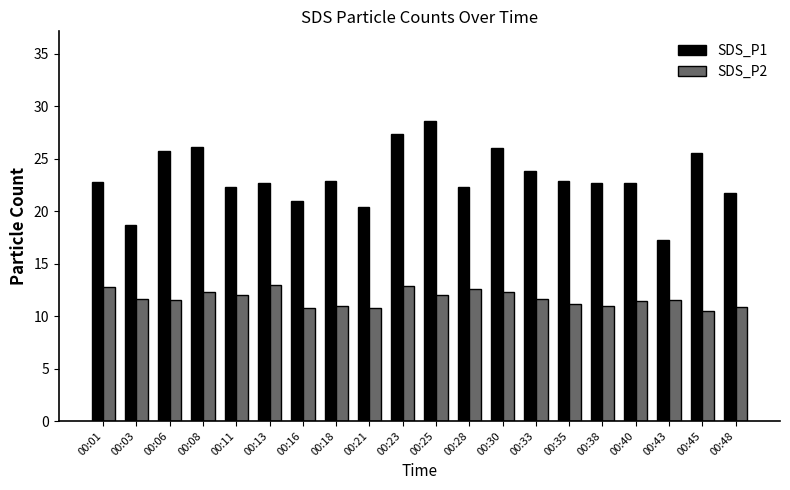

Rank the series at 00:08 from highest to lowest value.

SDS_P1, SDS_P2